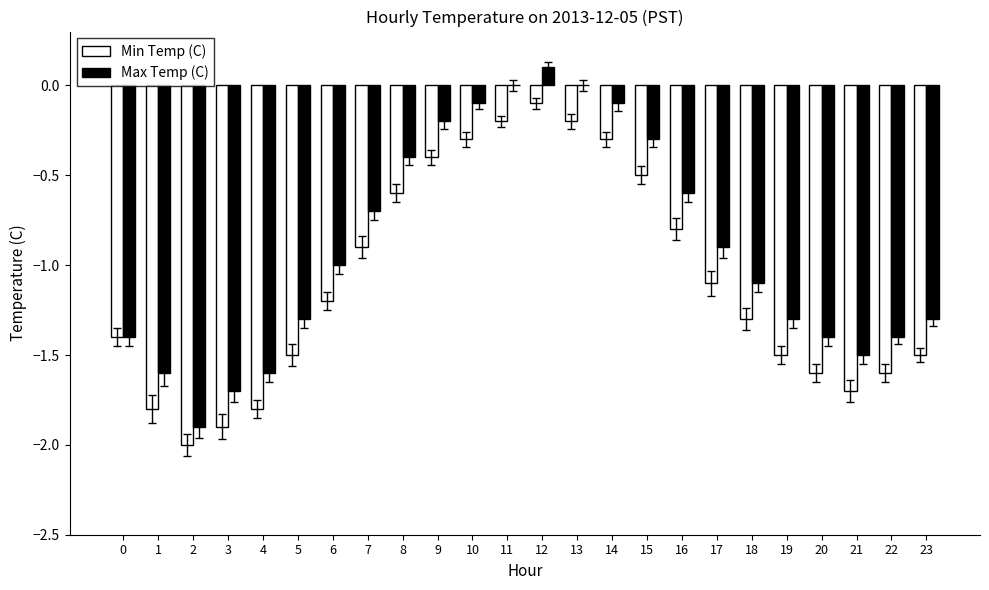

What is the sum of the Min Temp (C) values at 15 and 17?

-1.6